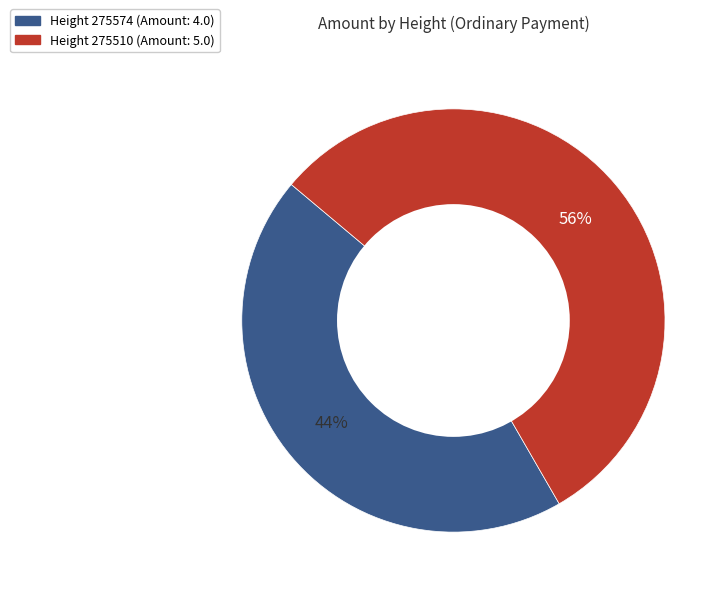

Is there any slice that represents more than half of the pie?

Yes